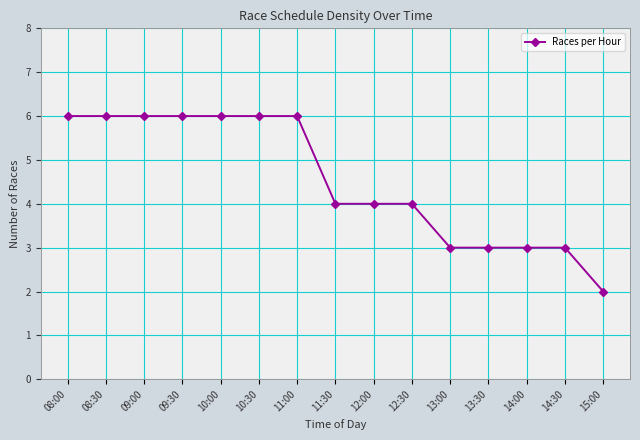

What is the difference between the maximum and minimum values?

4